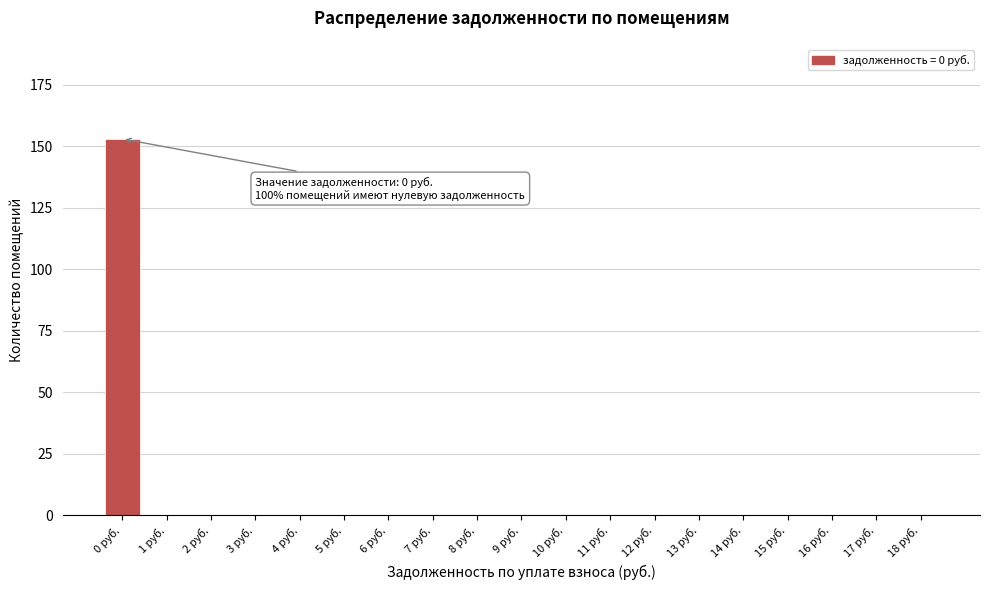

Reading right to left, list all the values displayed in this chart.

18 руб.=0	17 руб.=0	16 руб.=0	15 руб.=0	14 руб.=0	13 руб.=0	12 руб.=0	11 руб.=0	10 руб.=0	9 руб.=0	8 руб.=0	7 руб.=0	6 руб.=0	5 руб.=0	4 руб.=0	3 руб.=0	2 руб.=0	1 руб.=0	0 руб.=153